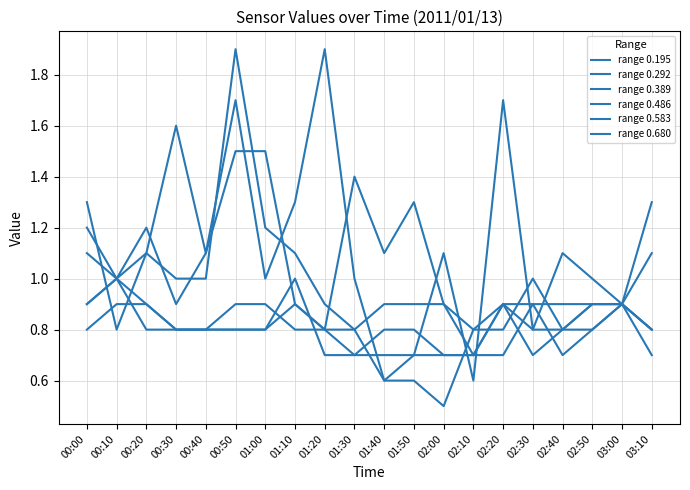

The range 0.583 series shows 1.6 at 00:20. True or false?

False